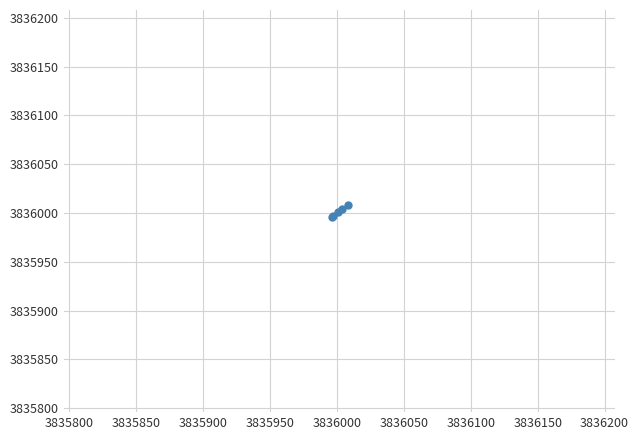

What is the difference between the maximum and minimum values?

12